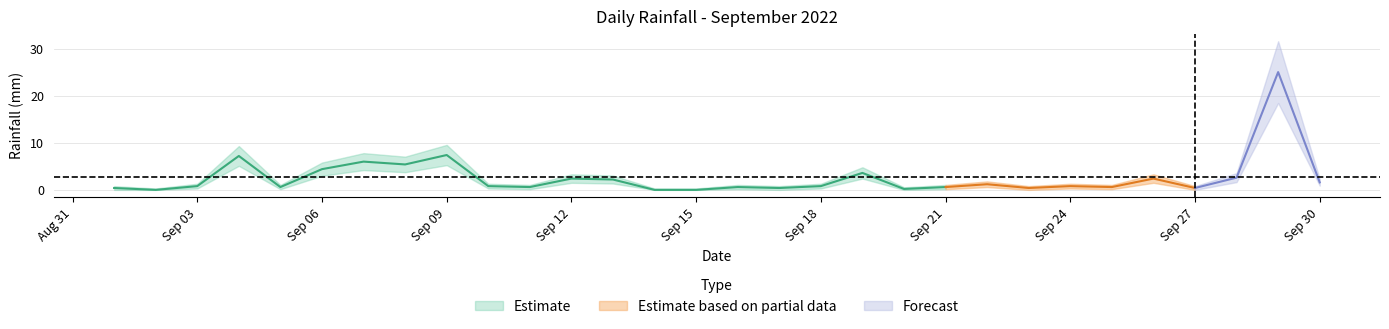

Reading left to right, extract all data points from this chart.

2022-09-01=0.4	2022-09-02=0.0	2022-09-03=0.8	2022-09-04=7.2	2022-09-05=0.6	2022-09-06=4.4	2022-09-07=6.0	2022-09-08=5.4	2022-09-09=7.4	2022-09-10=0.8	2022-09-11=0.6	2022-09-12=2.4	2022-09-13=2.2	2022-09-14=0.0	2022-09-15=0.0	2022-09-16=0.6	2022-09-17=0.4	2022-09-18=0.8	2022-09-19=3.6	2022-09-20=0.2	2022-09-21=0.6	2022-09-22=1.2	2022-09-23=0.4	2022-09-24=0.8	2022-09-25=0.6	2022-09-26=2.4	2022-09-27=0.4	2022-09-28=2.6	2022-09-29=25.0	2022-09-30=1.6